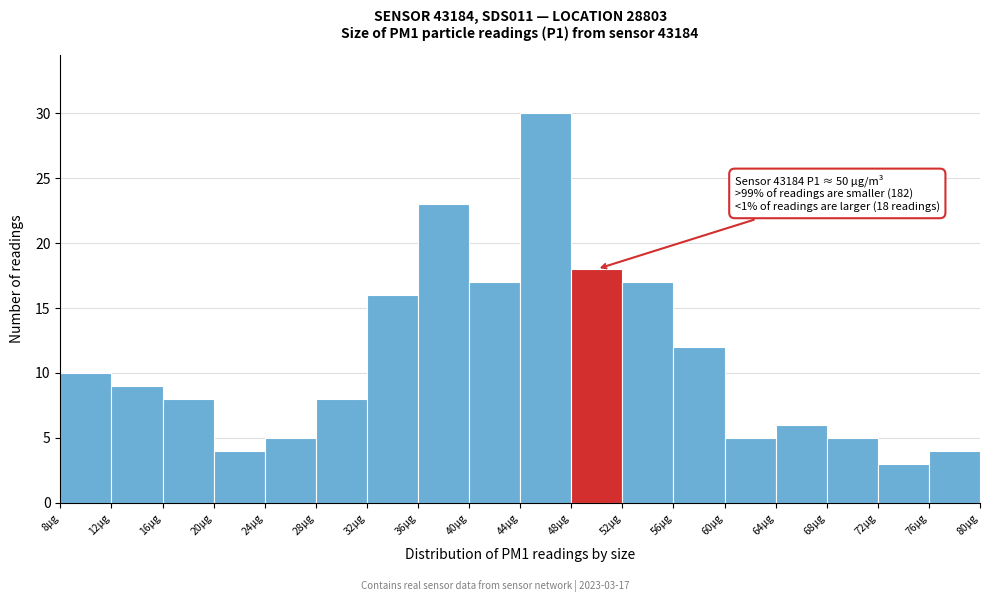

Over which range of the x-axis is the bar tallest?

44.1 to 48.1